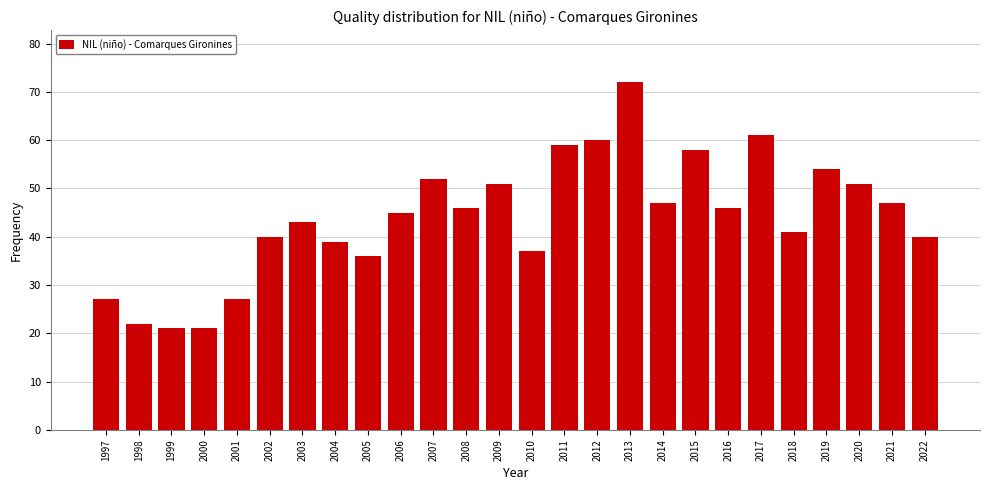

Reading left to right, list all the values displayed in this chart.

27	22	21	21	27	40	43	39	36	45	52	46	51	37	59	60	72	47	58	46	61	41	54	51	47	40